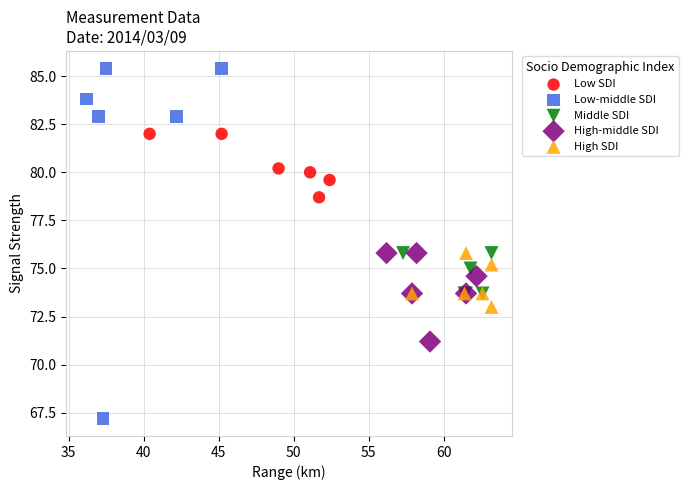

Which series contains the lowest Y value?

Low-middle SDI